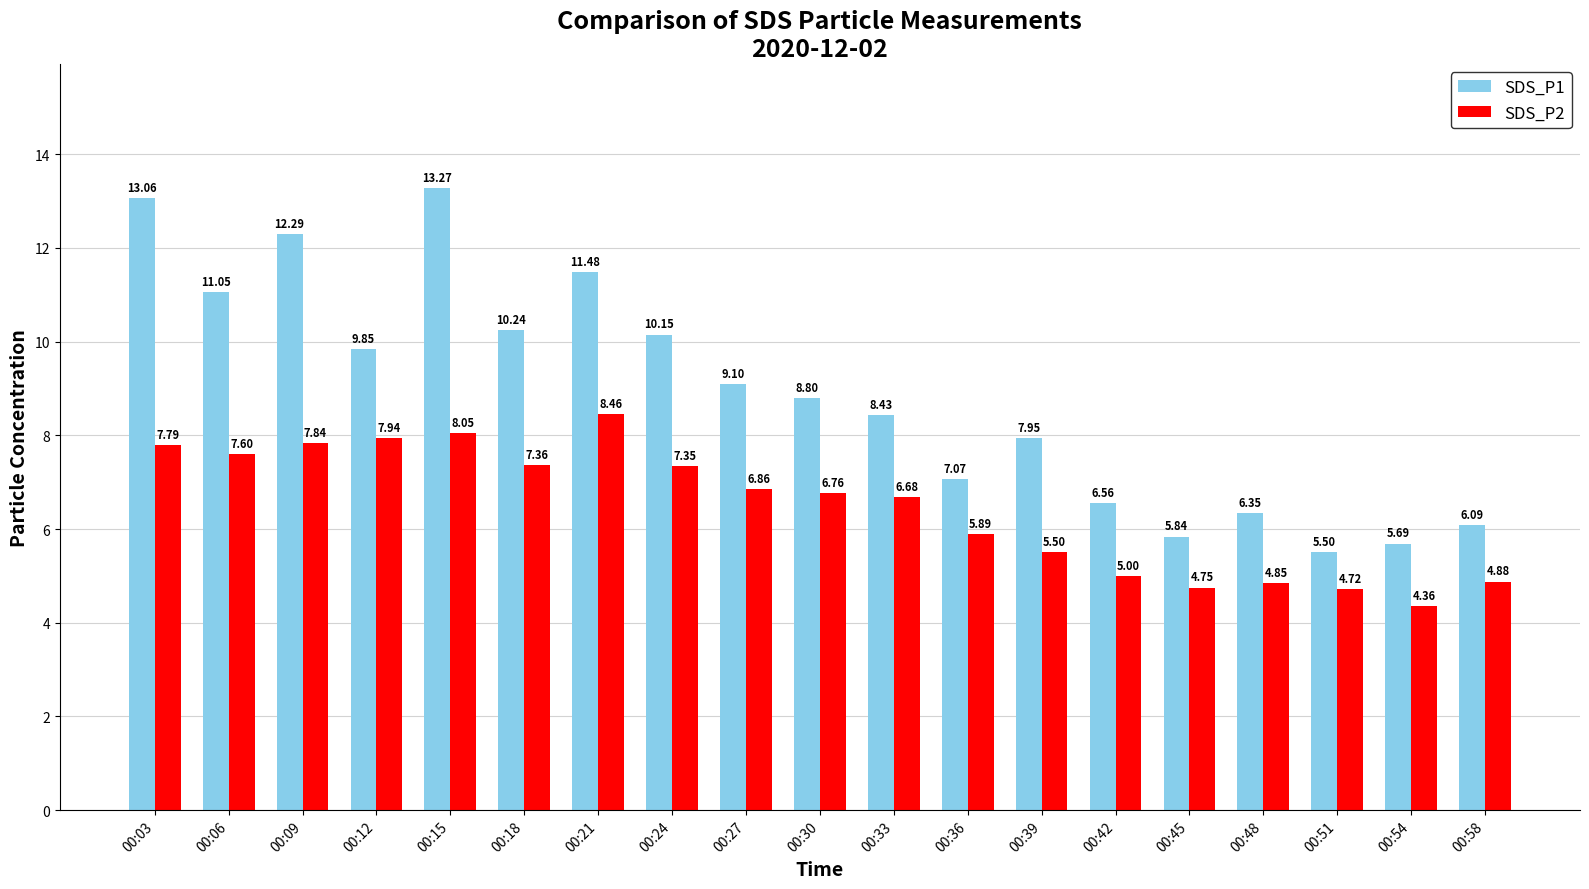

Which series has the largest total across all categories?

SDS_P1